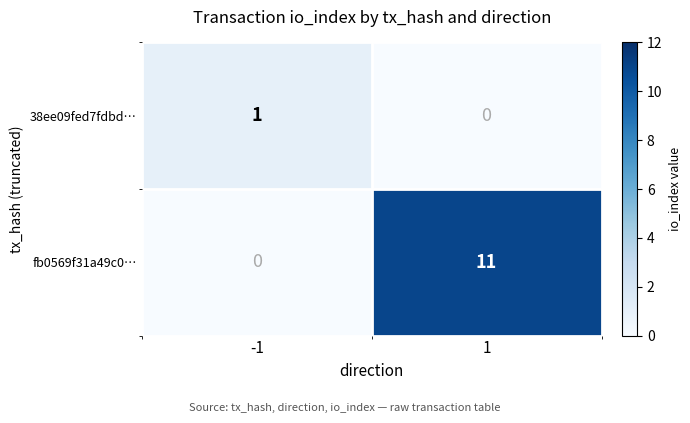

What is the difference between the highest and lowest values at -1?

1